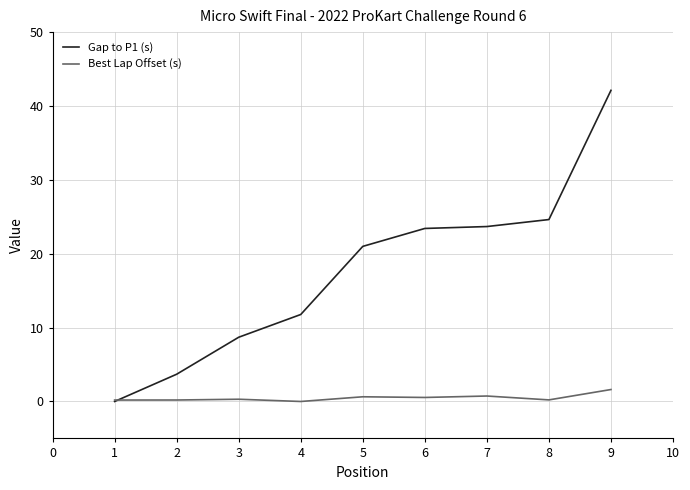

Rank the series at 5 from highest to lowest value.

Gap to P1 (s), Best Lap Offset (s)